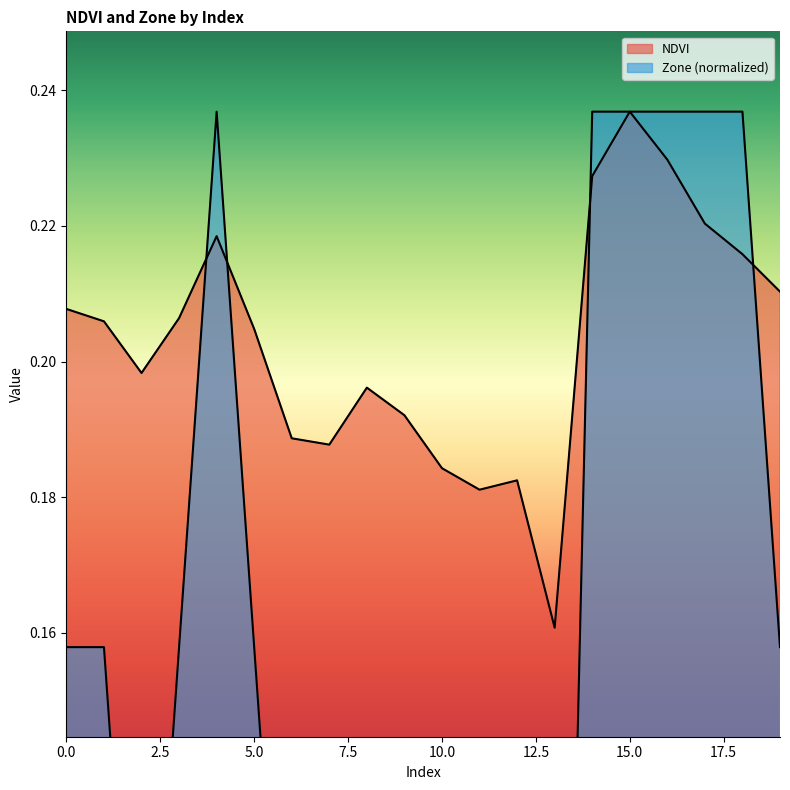

Where do NDVI and Zone first cross each other?

3 and 4